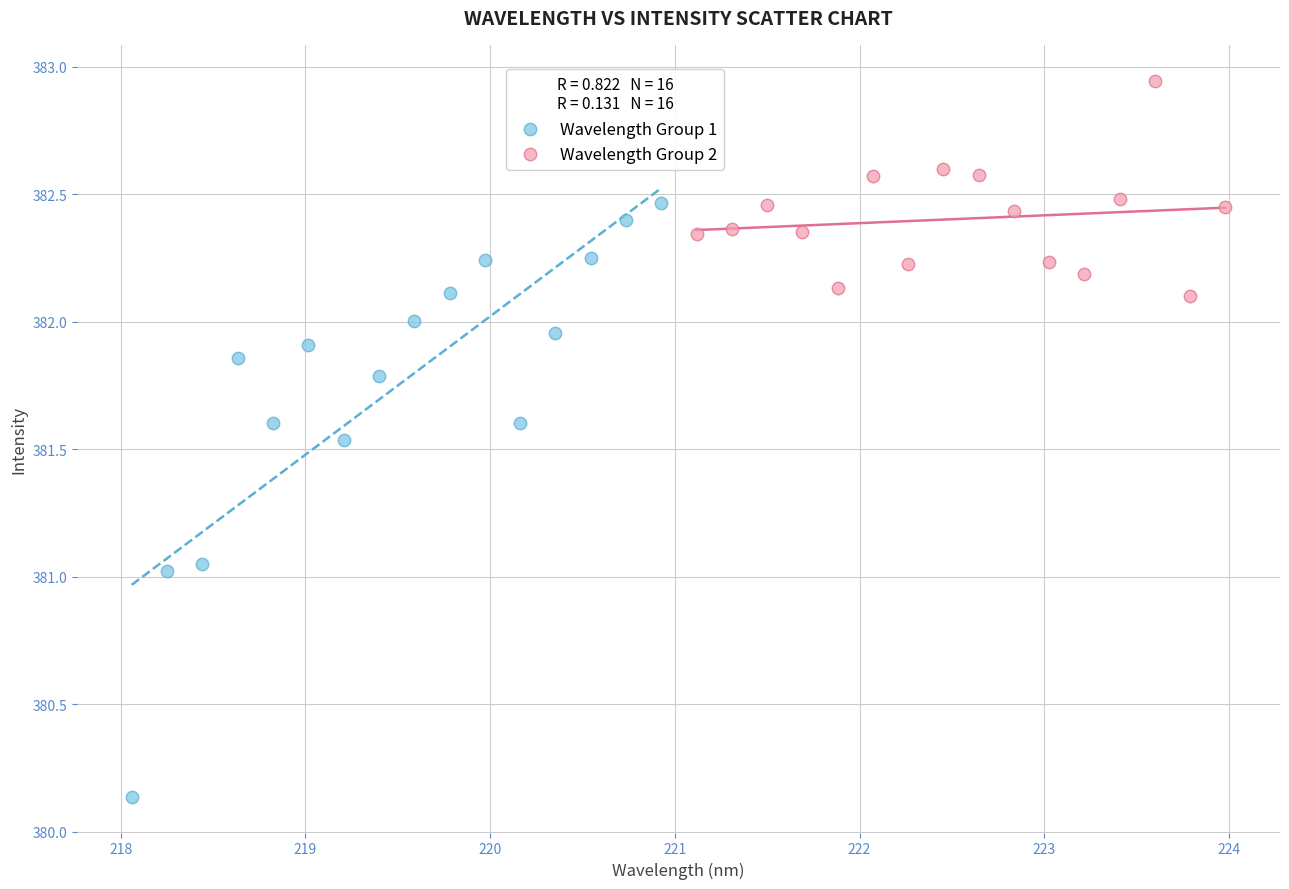

Which series has the widest spread of Y values?

Wavelength Group 1